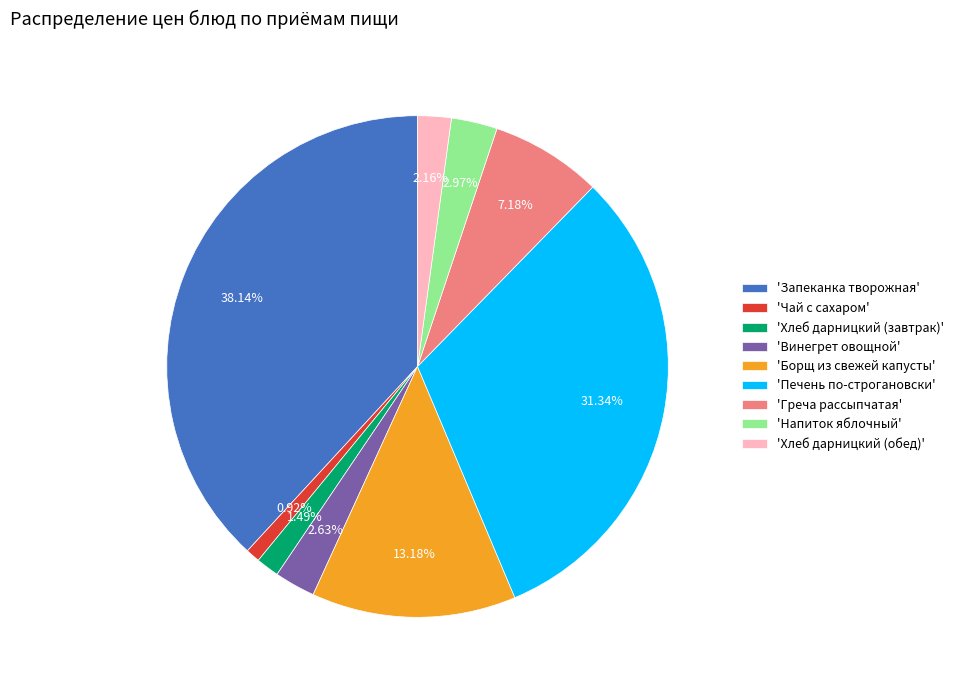

Is there a majority slice in this chart?

No